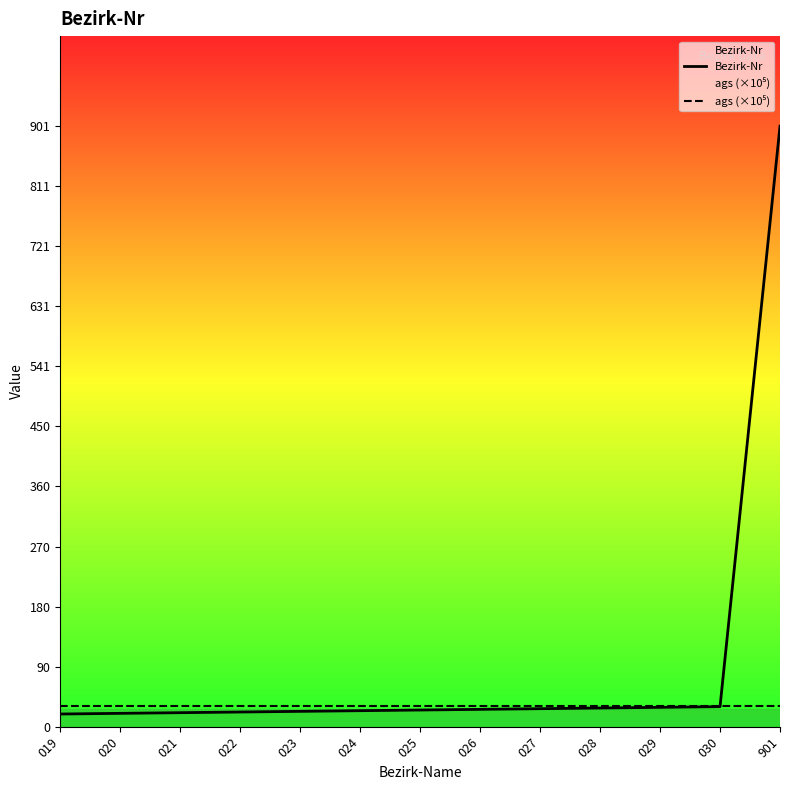

After their last crossing, which series has the higher values: ags (×10⁵) or Bezirk-Nr?

Bezirk-Nr